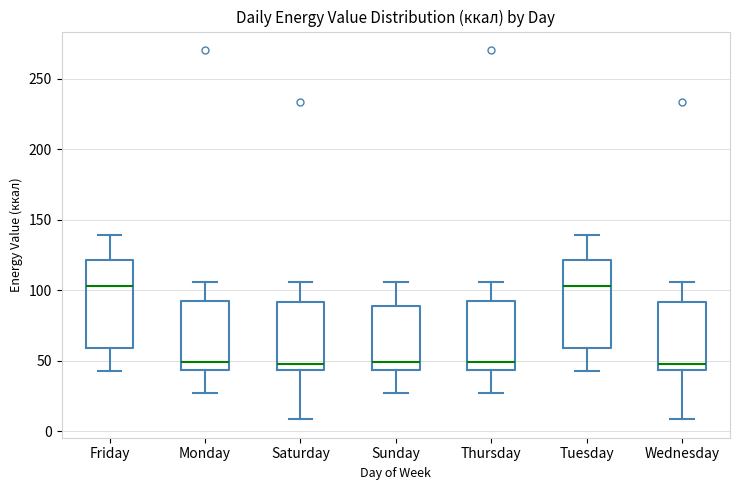

Reading left to right, transcribe this box plot: for each box, give where its median line is, the range the box spans, and where its two whiskers end, as read against the y-axis. The values are not printed on the chart, so give them approximately, as read against the axis.

Friday: median 105, box 60 to 120, whiskers 45 to 140
Monday: median 50, box 45 to 95, whiskers 25 to 105
Saturday: median 50, box 45 to 90, whiskers 10 to 105
Sunday: median 50, box 45 to 90, whiskers 25 to 105
Thursday: median 50, box 45 to 95, whiskers 25 to 105
Tuesday: median 105, box 60 to 120, whiskers 45 to 140
Wednesday: median 50, box 45 to 90, whiskers 10 to 105